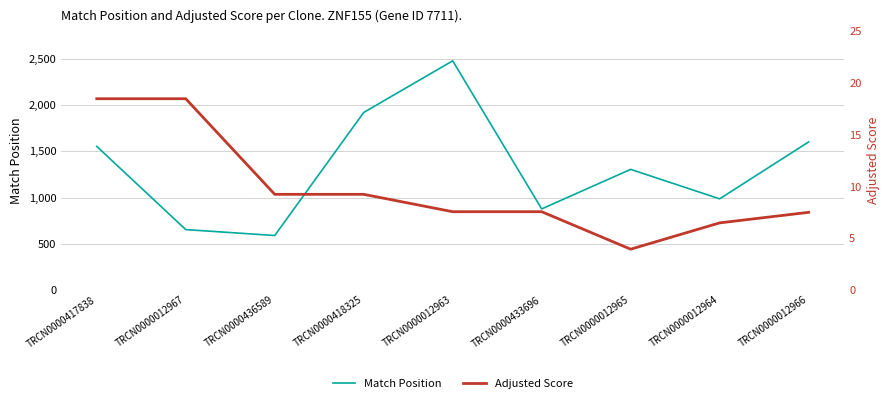

The value of Adjusted Score at TRCN0000012964 is 6.5. True or false?

True